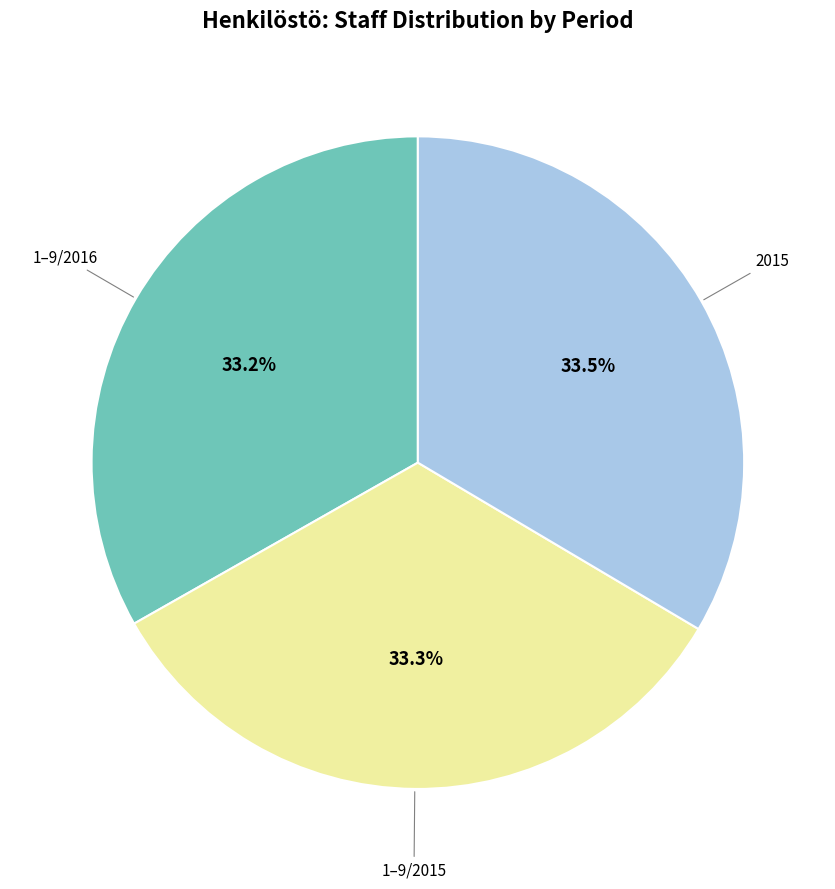

Is there a majority slice in this chart?

No